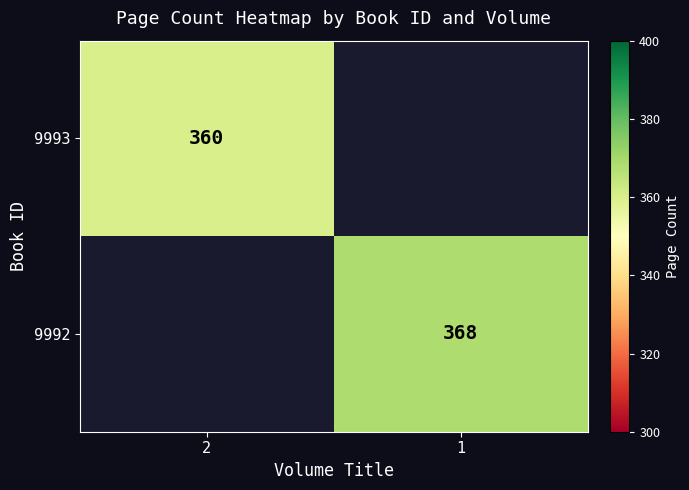

True or false: 9993 has a value of 360 at 2.

True